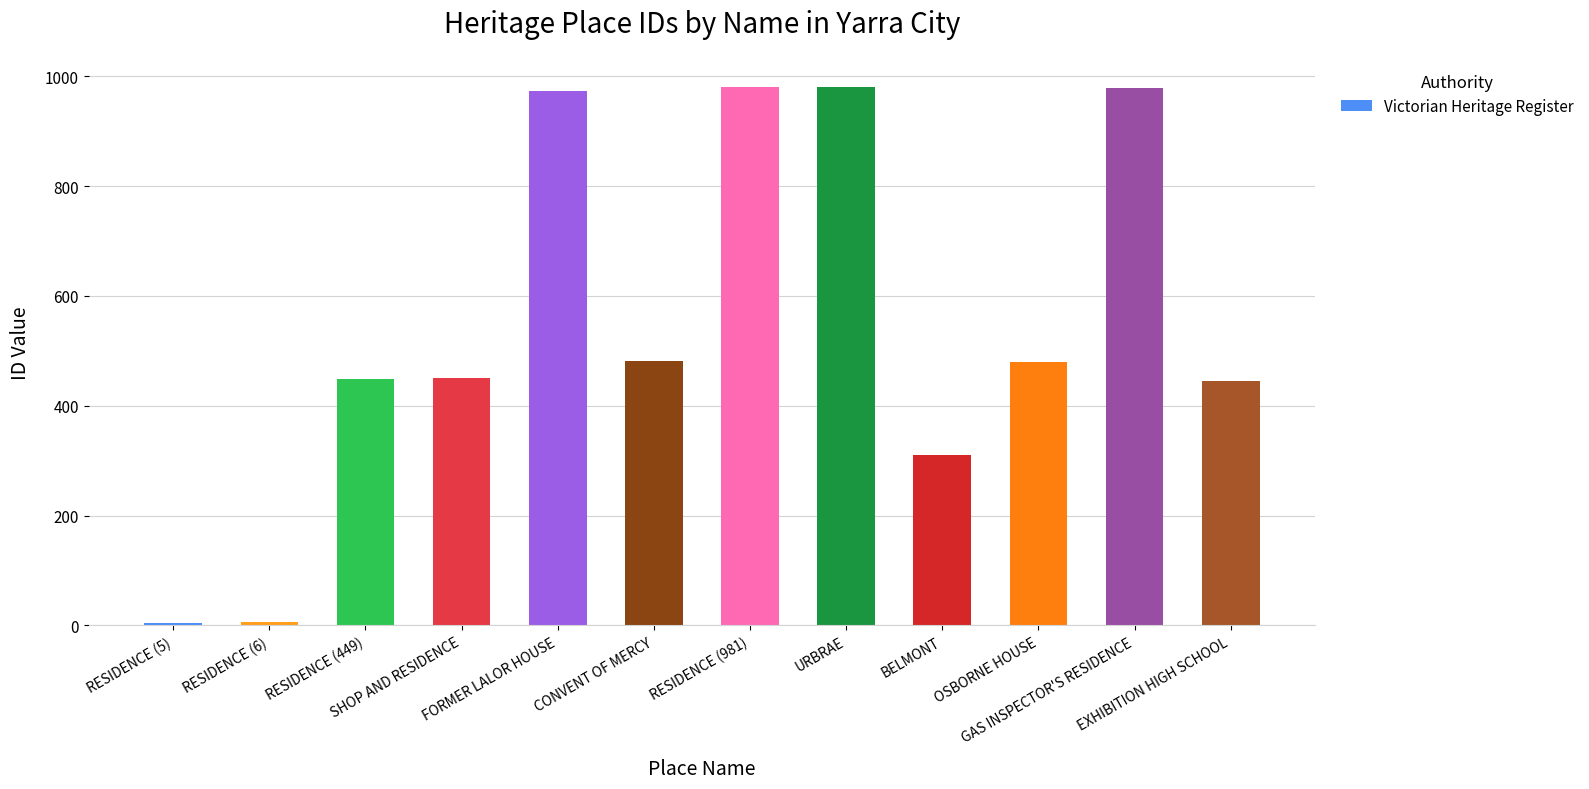

What is the sum of all values?

6541